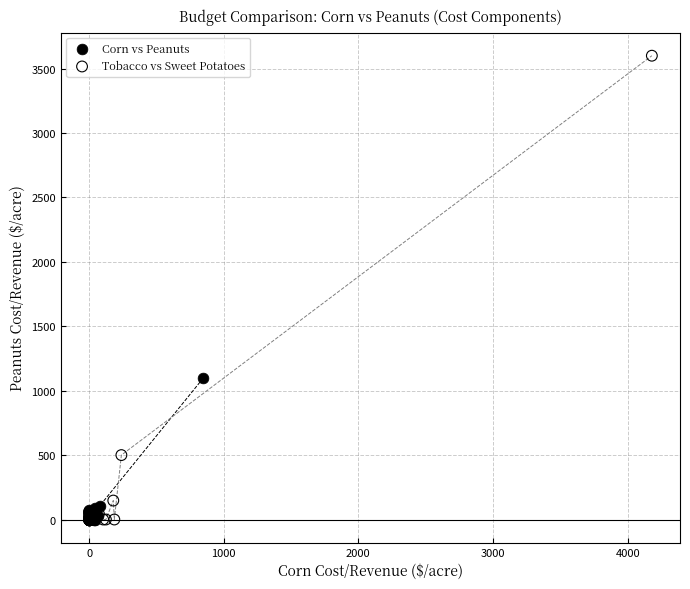

Which series has the widest spread of Y values?

Tobacco vs Sweet Potatoes